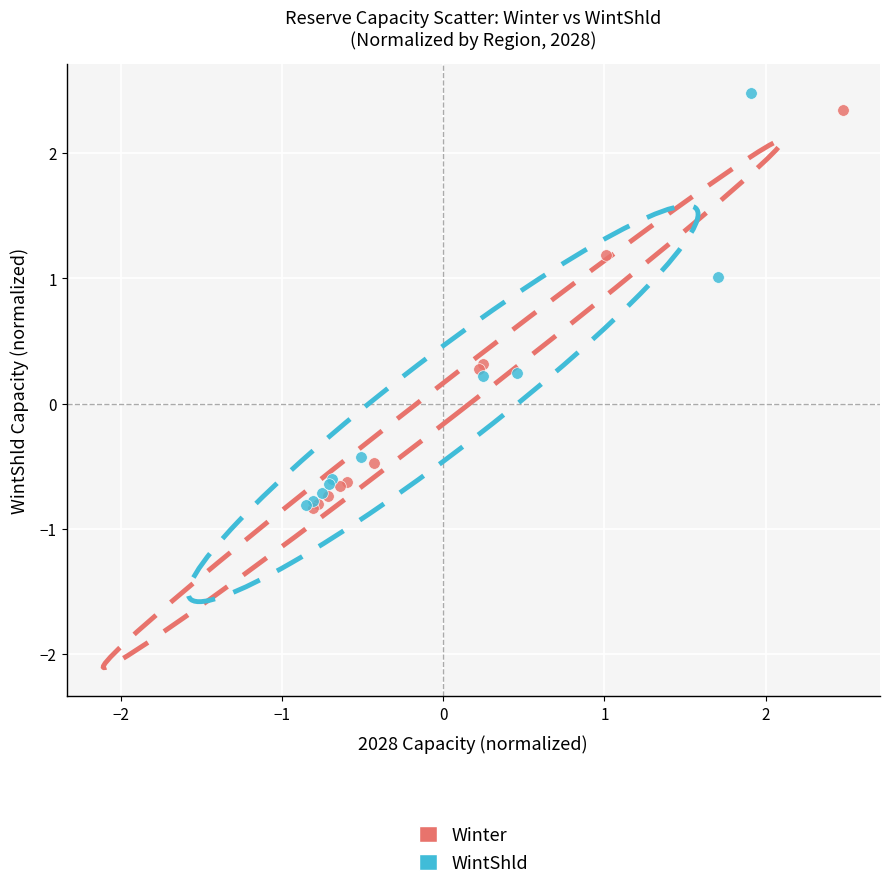

Which series has the widest spread of Y values?

WintShld